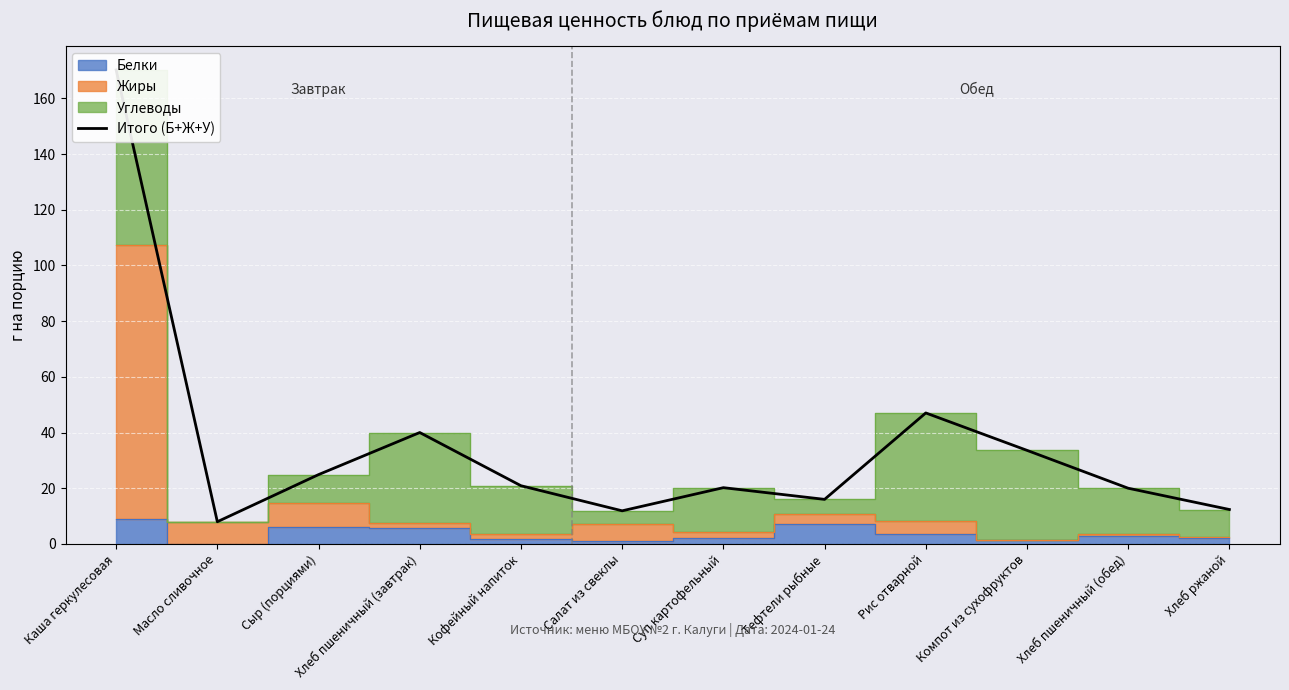

True or false: the data has more than 1 interior local peaks.

True